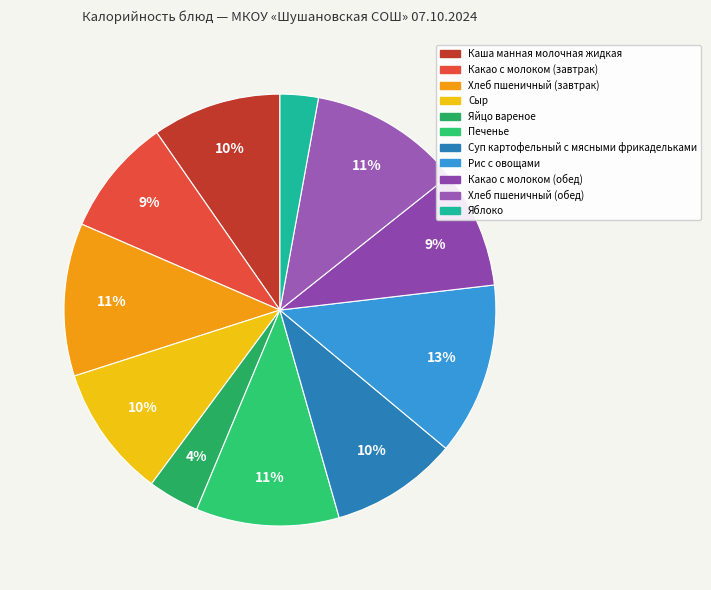

What percentage is NOT represented by Хлеб пшеничный (обед)?

88.6%